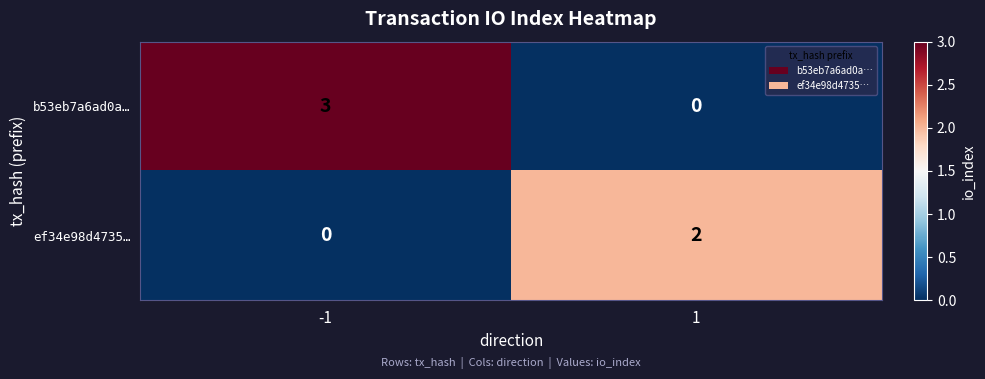

What is the sum of the b53eb7a6ad0a… values at -1 and 1?

3